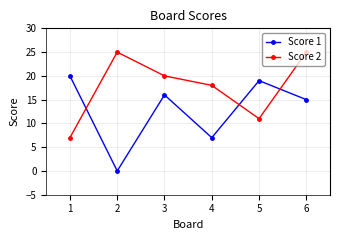

At which category does Score 1 reach its first local valley?

2